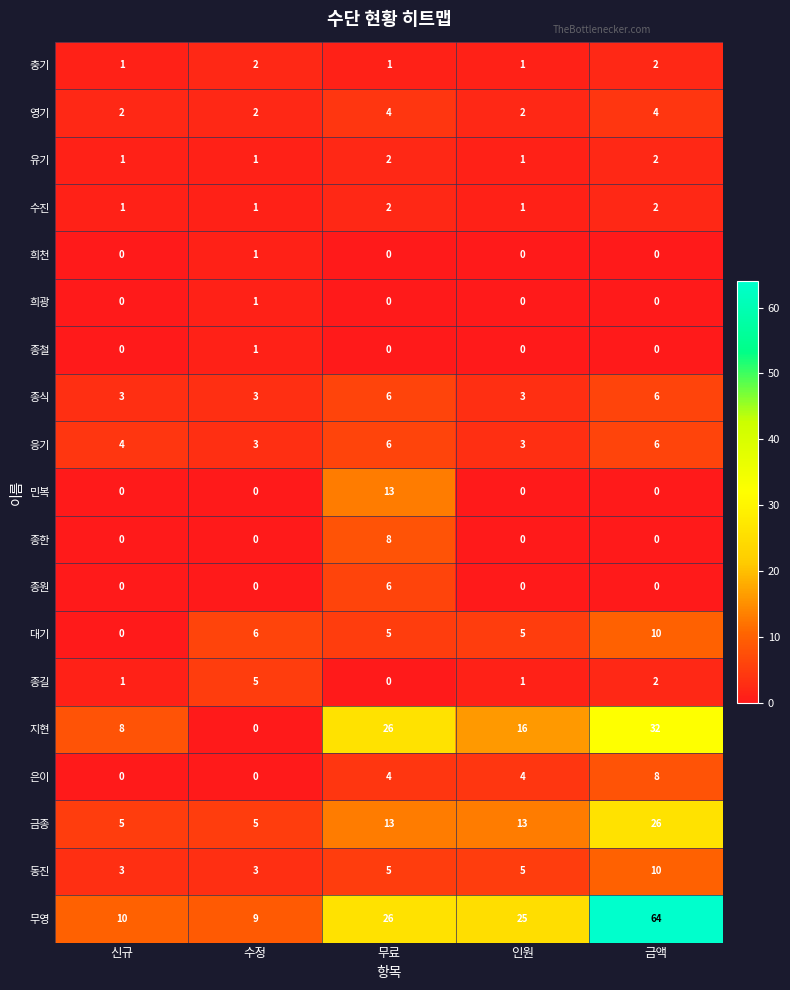

Which series changed the most between 수정 and 무료?

지현